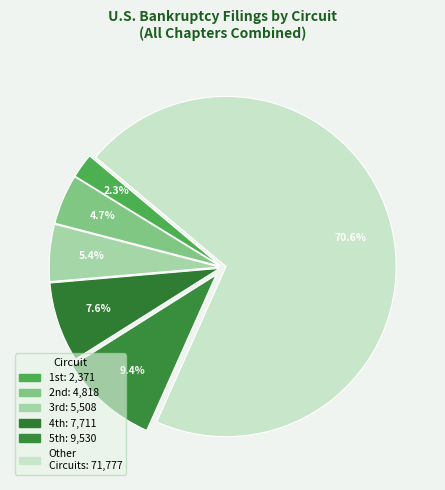

How many segments does this pie chart have?

6